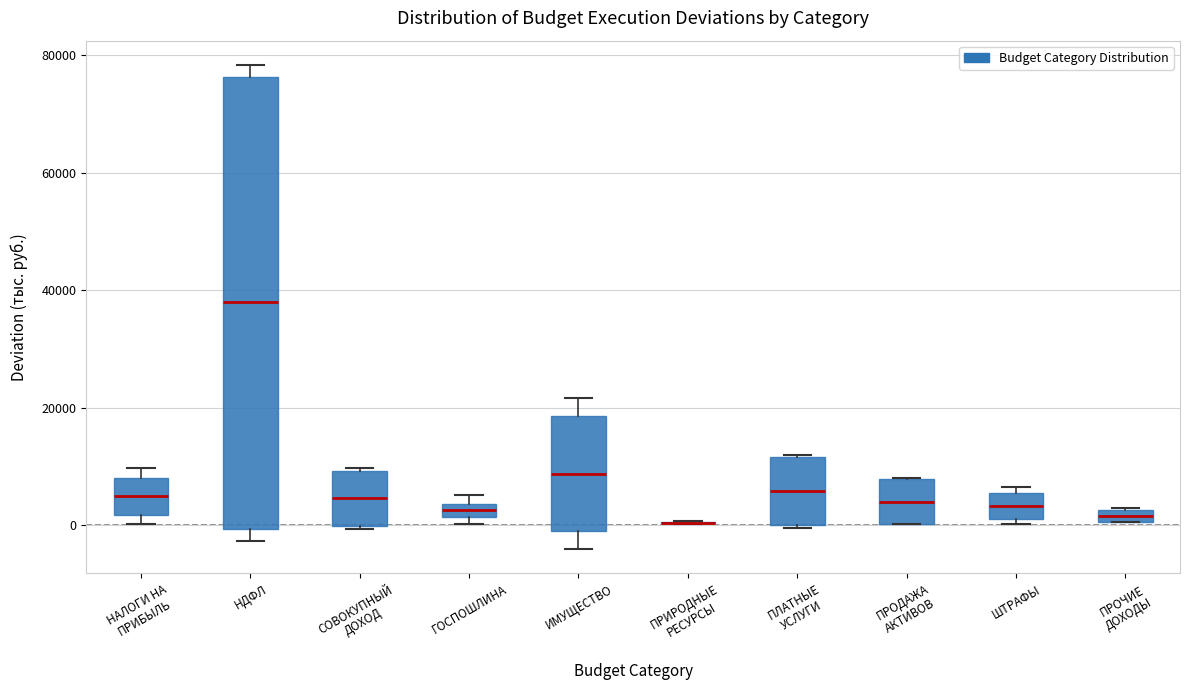

Which box is the tallest, from its lower edge to its upper edge?

НДФЛ